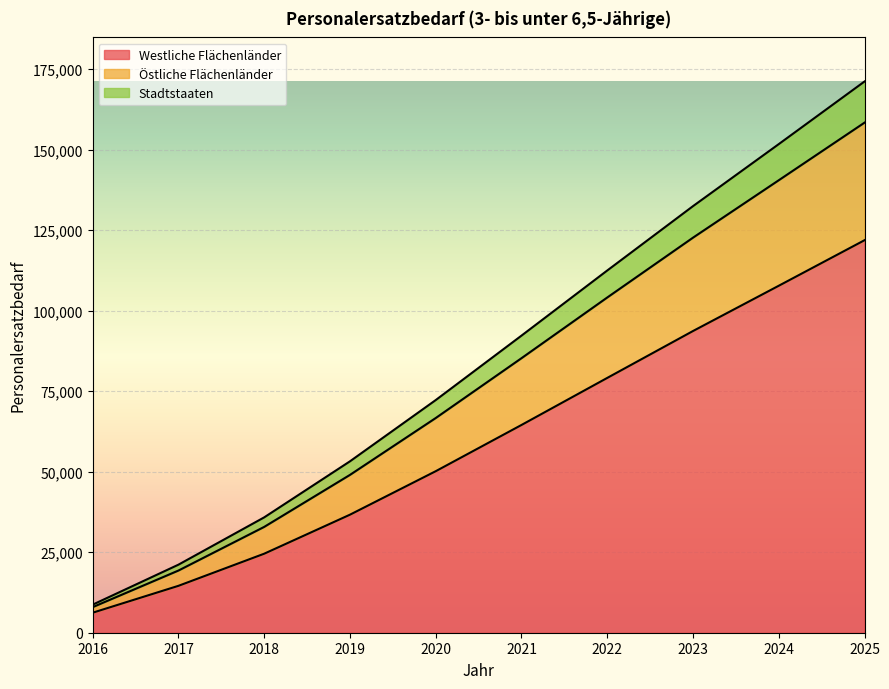

What is the highest value of the Westliche Flächenländer series?

121882